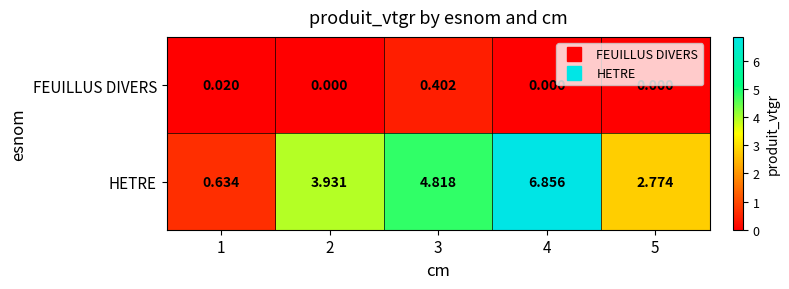

How many values in the FEUILLUS DIVERS series exceed 0?

2